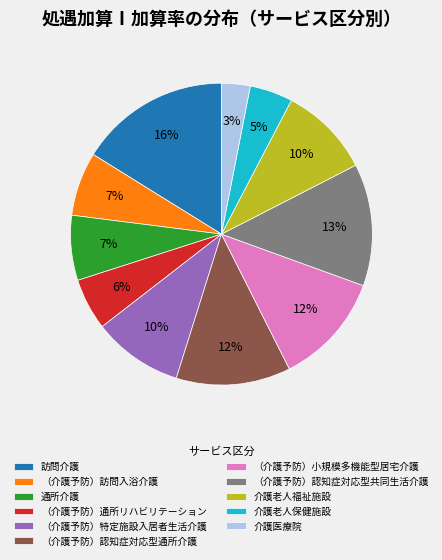

What is the largest slice in the pie chart?

訪問介護